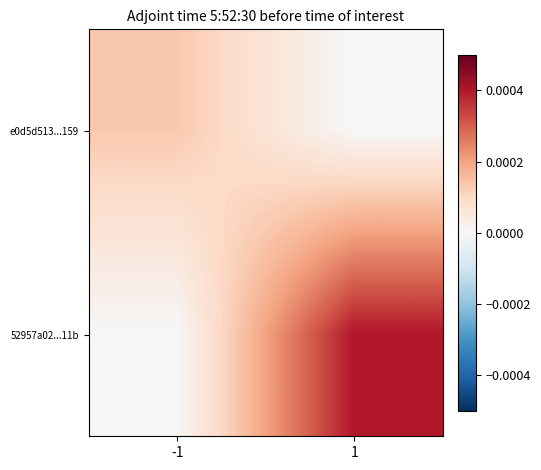

Which series has the largest total across all categories?

52957a02...11b